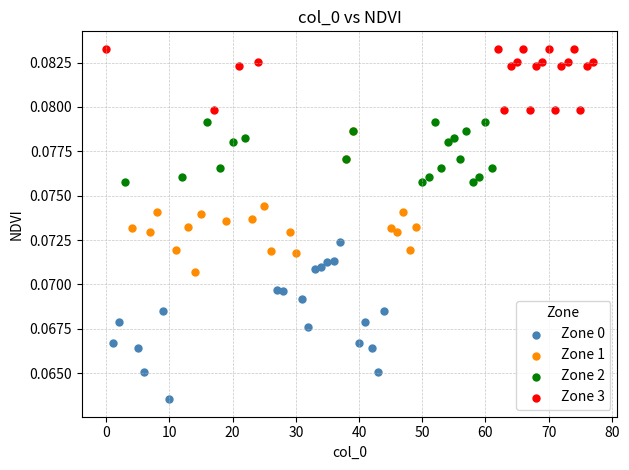

Which series contains the lowest Y value?

Zone 0